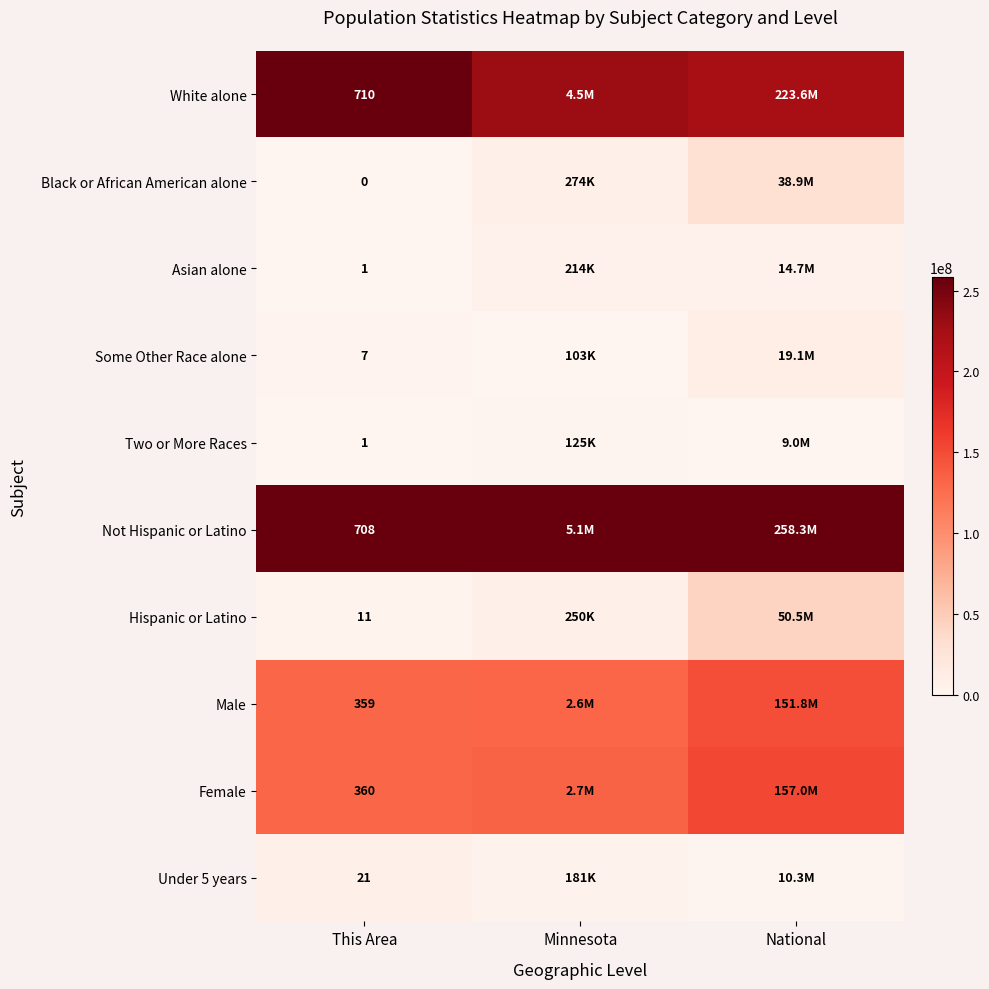

Is the value of Not Hispanic or Latino at National greater than the value of Two or More Races at Minnesota?

Yes